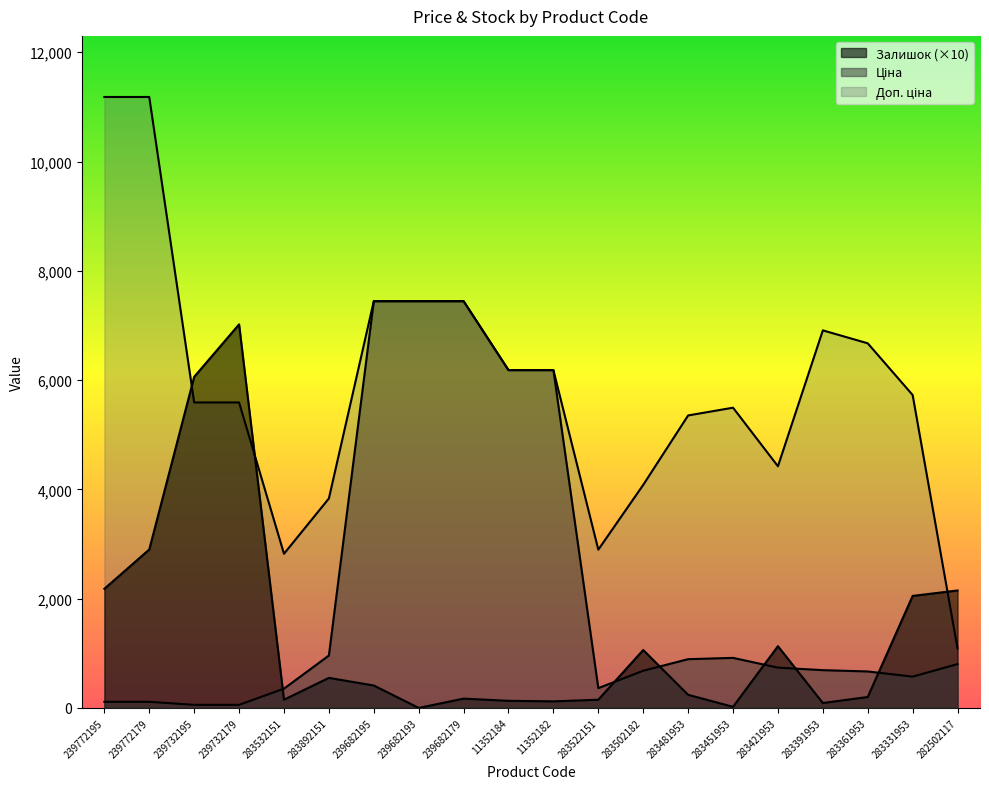

What is the average value of the Ціна series?

2133.3